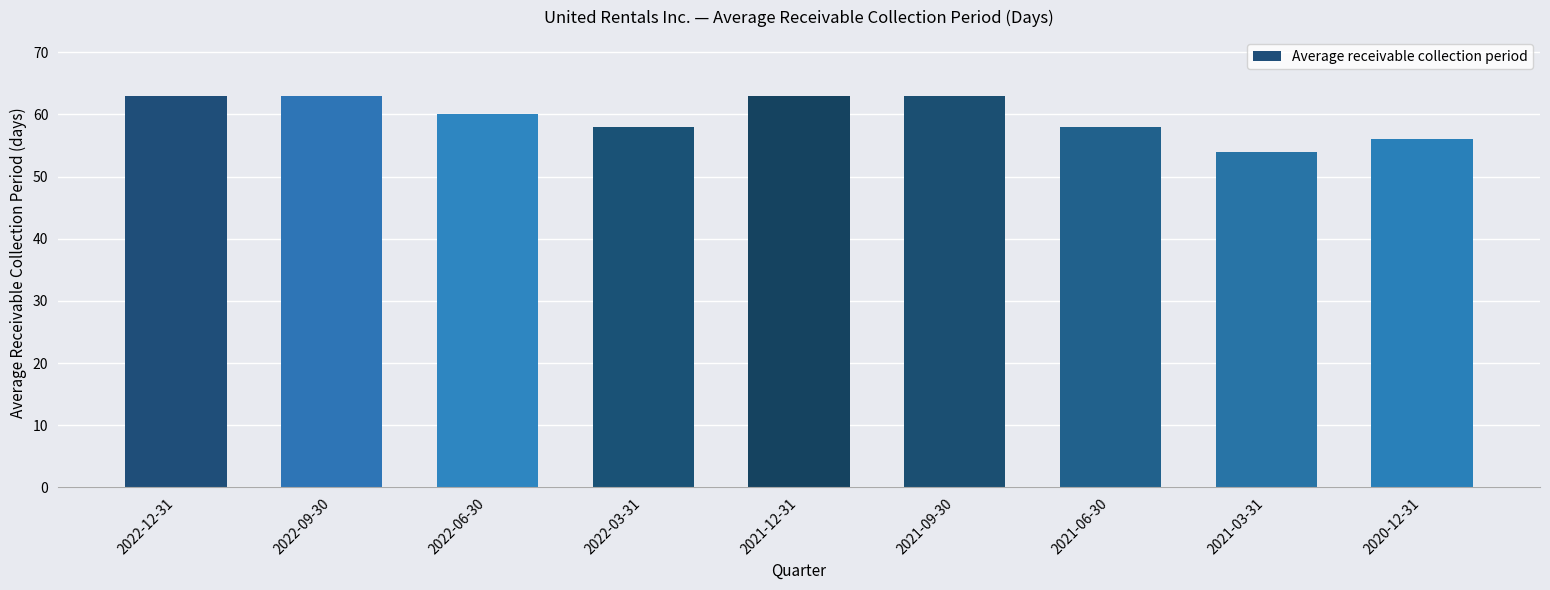

What is the ratio of the value at 2020-12-31 to the value at 2022-03-31?

1.0